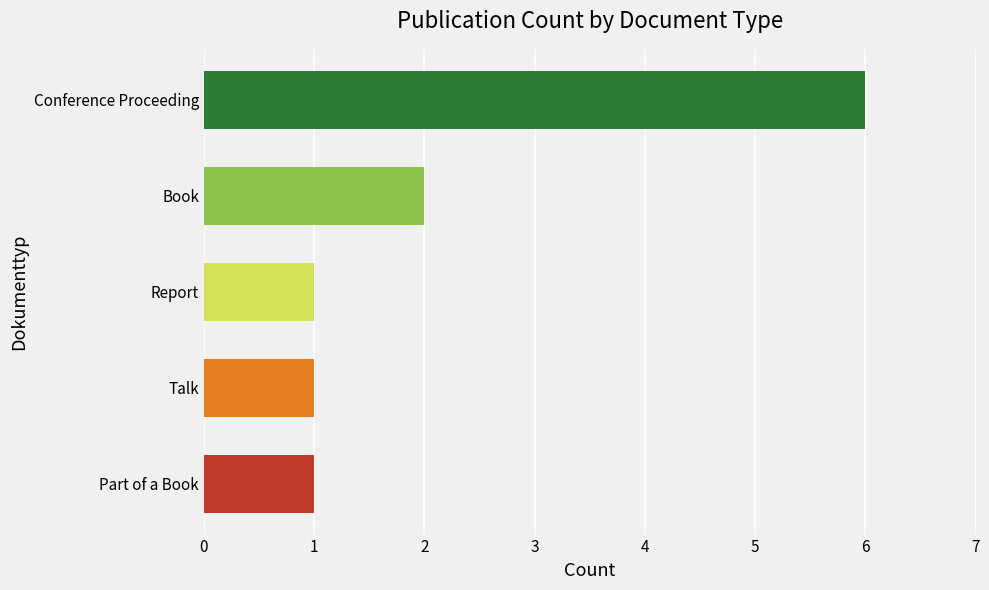

What is the difference between the maximum and second lowest values?

5